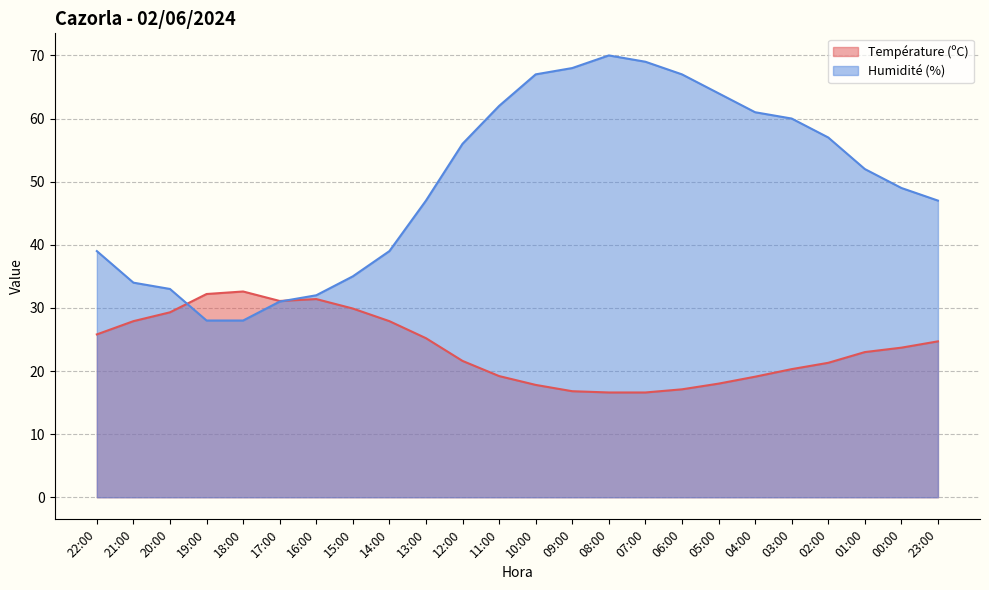

How many data points in Humidité (%) are above 52?

11